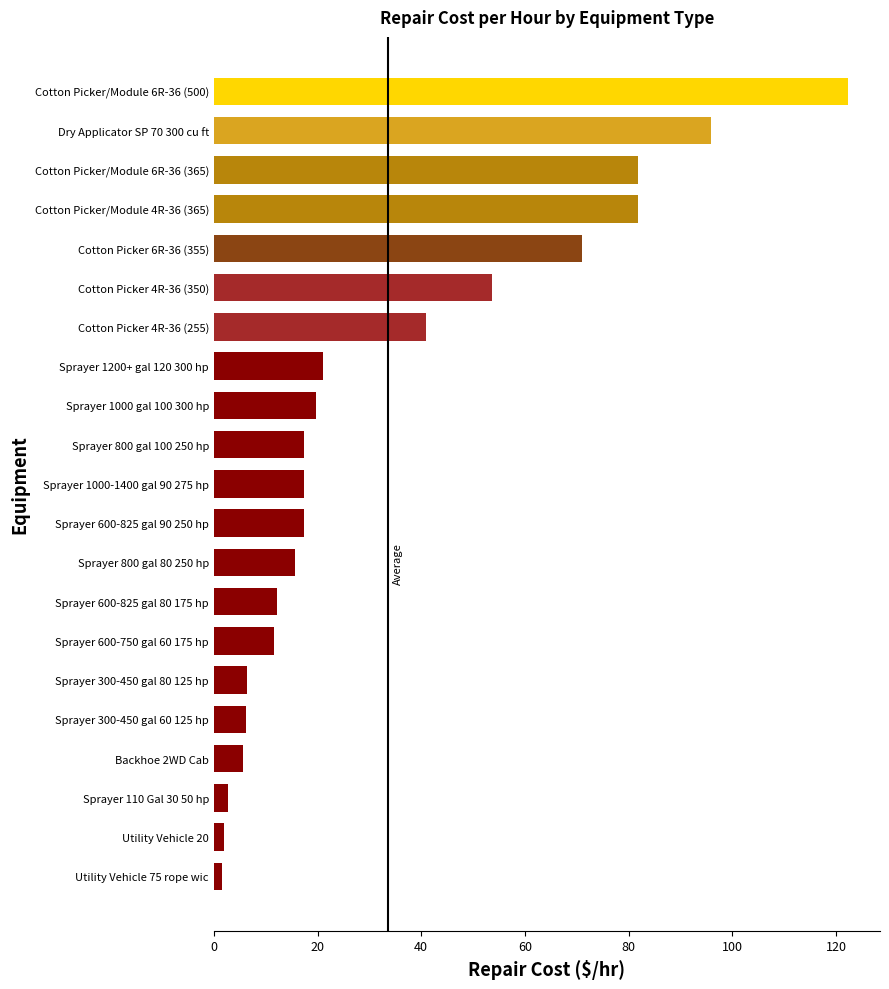

What value does the data have at Sprayer 800 gal 100 250 hp?

17.4